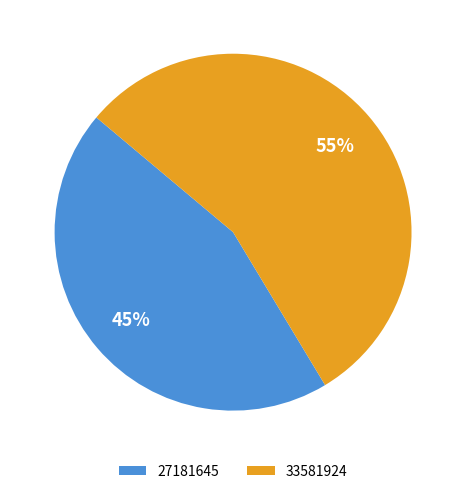

True or false: 27181645 accounts for 58% of the total.

False